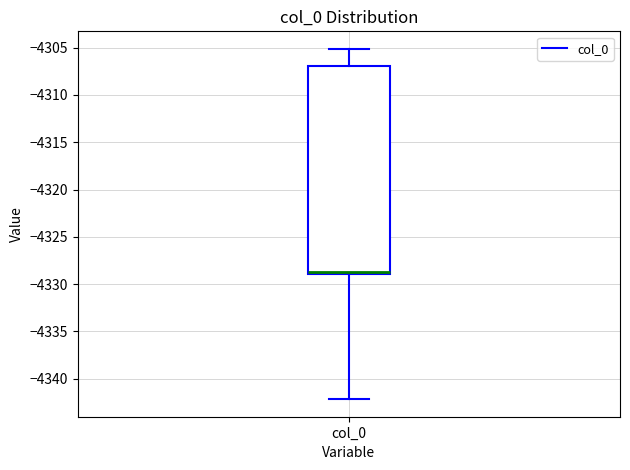

Where is the upper edge of the box for col_0 on the y-axis? The values are not printed on the chart, so give them approximately, as read against the axis.

-4307